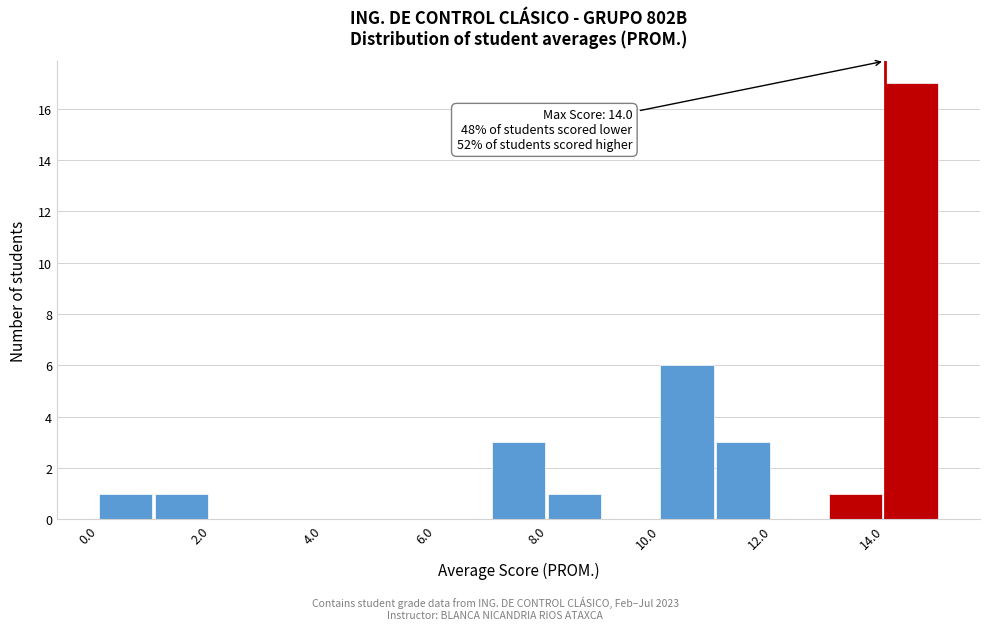

Which range on the x-axis has the tallest bar?

14 to 15